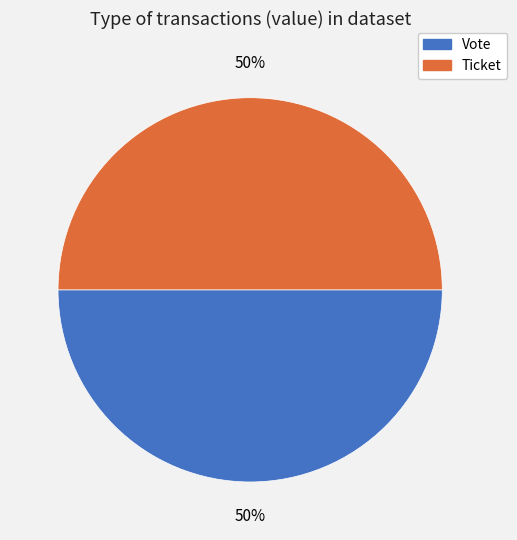

Do Ticket and Vote together represent more than half of the pie?

Yes